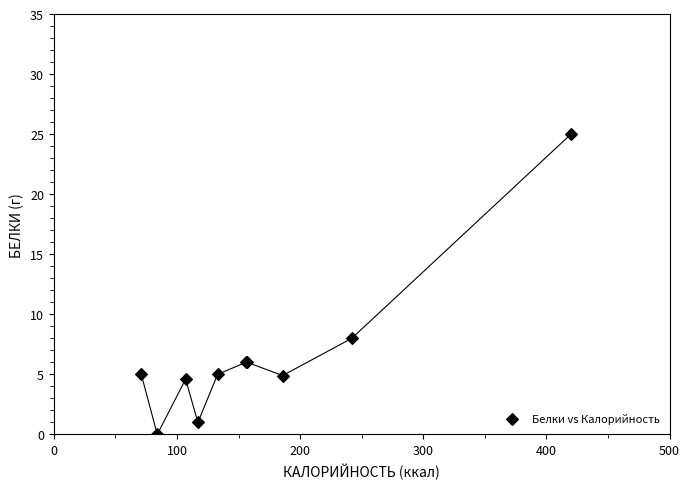

What Y value in the scatter plot is closest to 12?

8.0